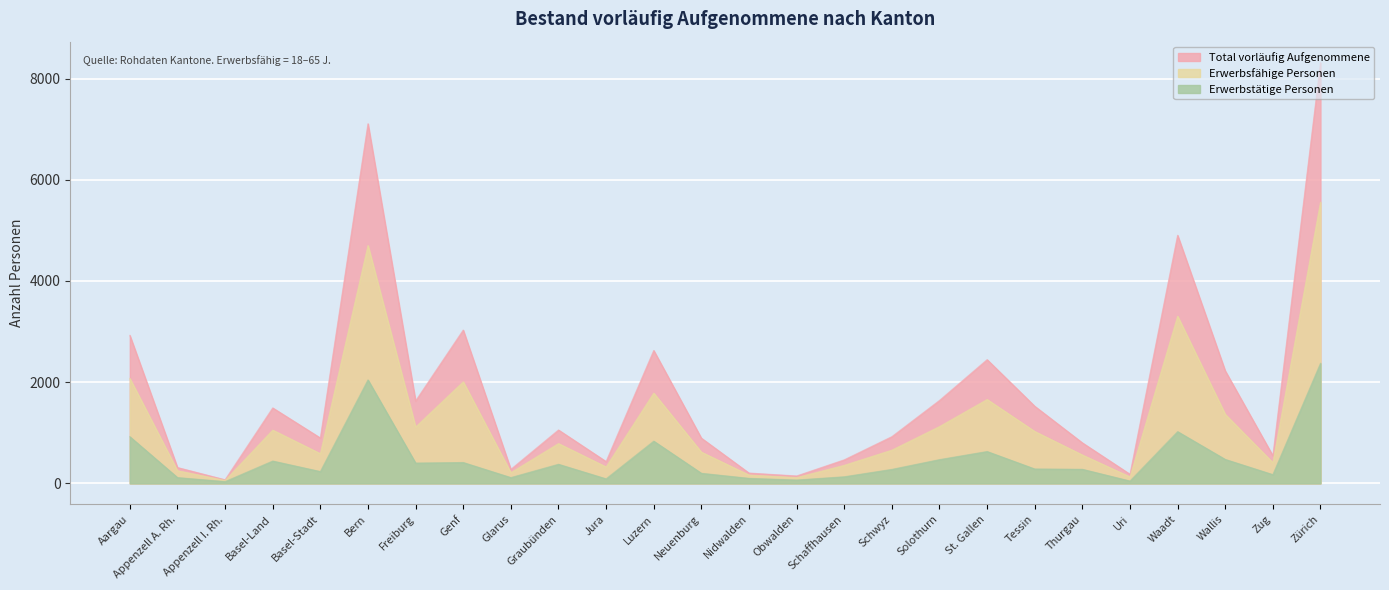

What is the total value across all series at Waadt?

9232